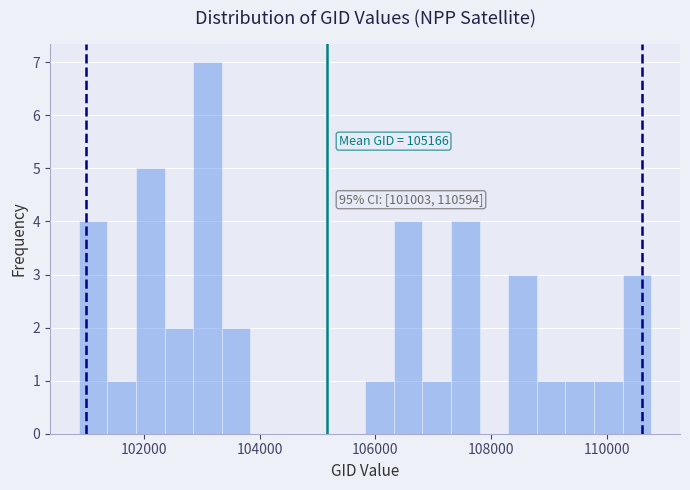

Read against the x-axis, roughly where is the centre of the tallest bar?

103200